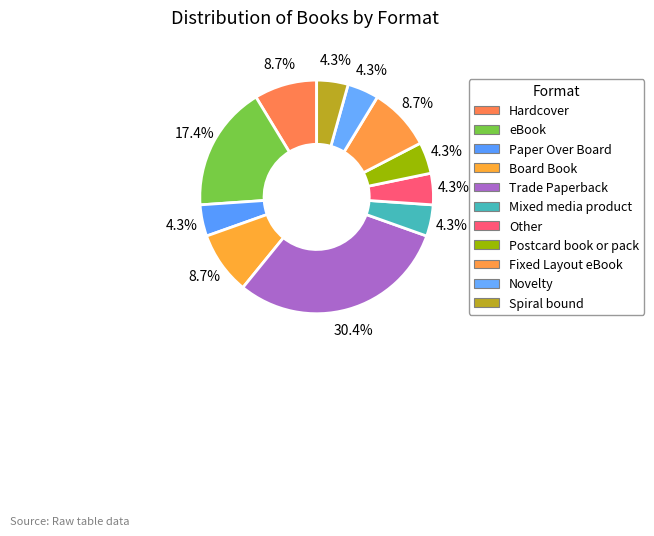

Does any single category account for the majority?

No